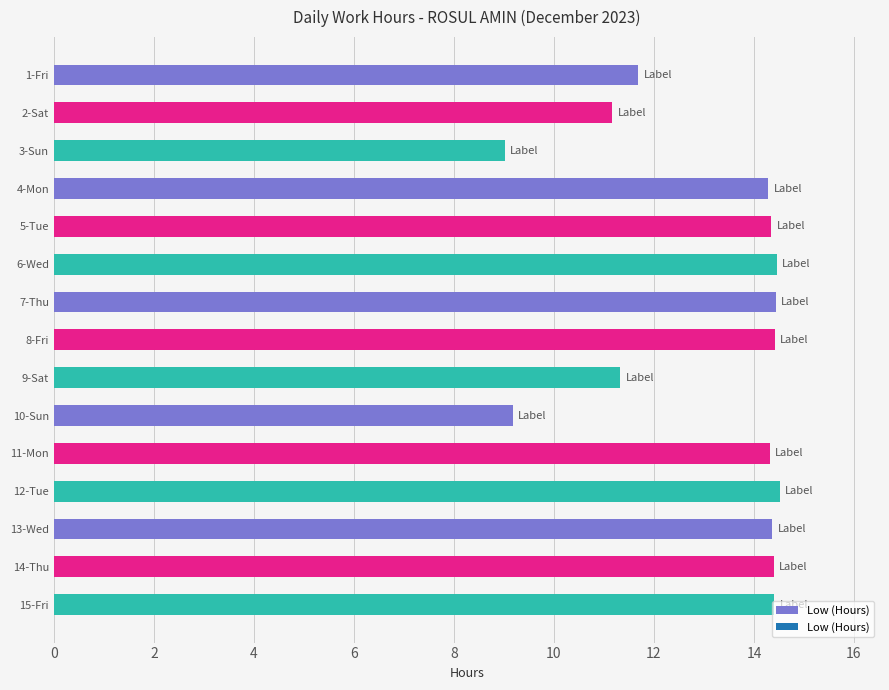

What is the minimum value shown in the chart?

9.0